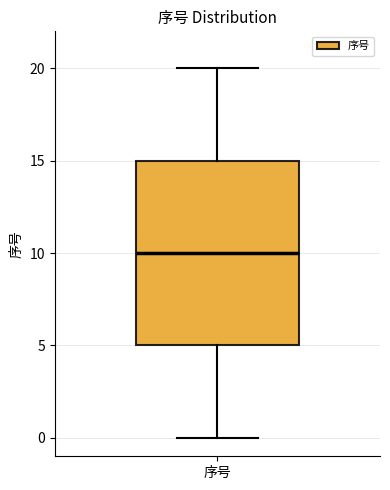

Transcribe this box plot: give where the median line is, the range the box spans, and where the two whiskers end, as read against the y-axis. The values are not printed on the chart, so give them approximately, as read against the axis.

median 10, box 5 to 15, whiskers 0 to 20